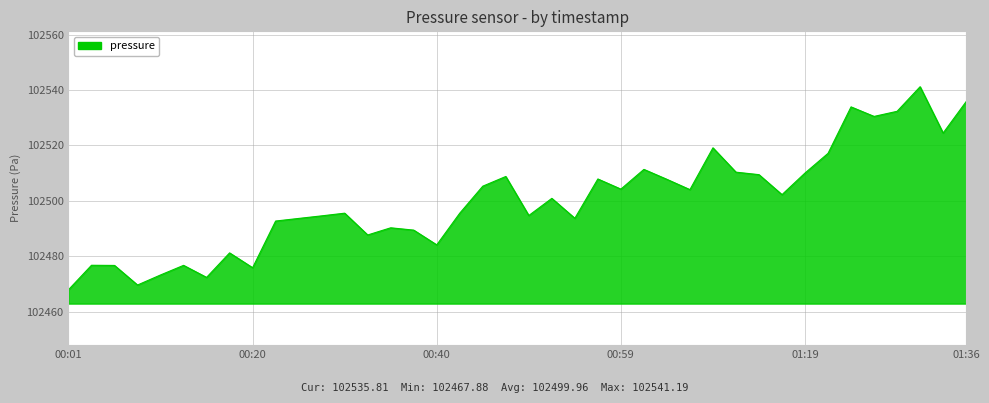

What is the maximum value shown in the chart?

102541.2